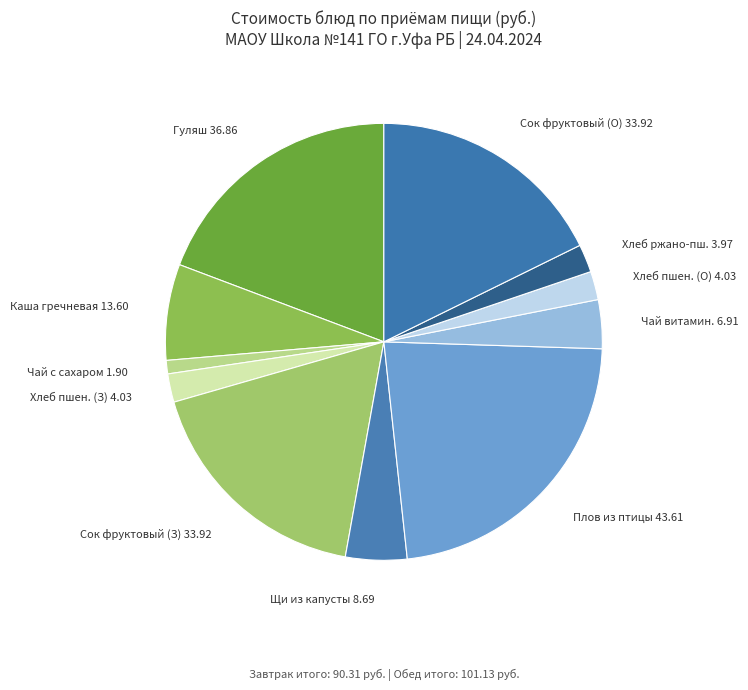

Combined, do Хлеб пшен. (З) 4.03 and Сок фруктовый (О) 33.92 account for over 50%?

No